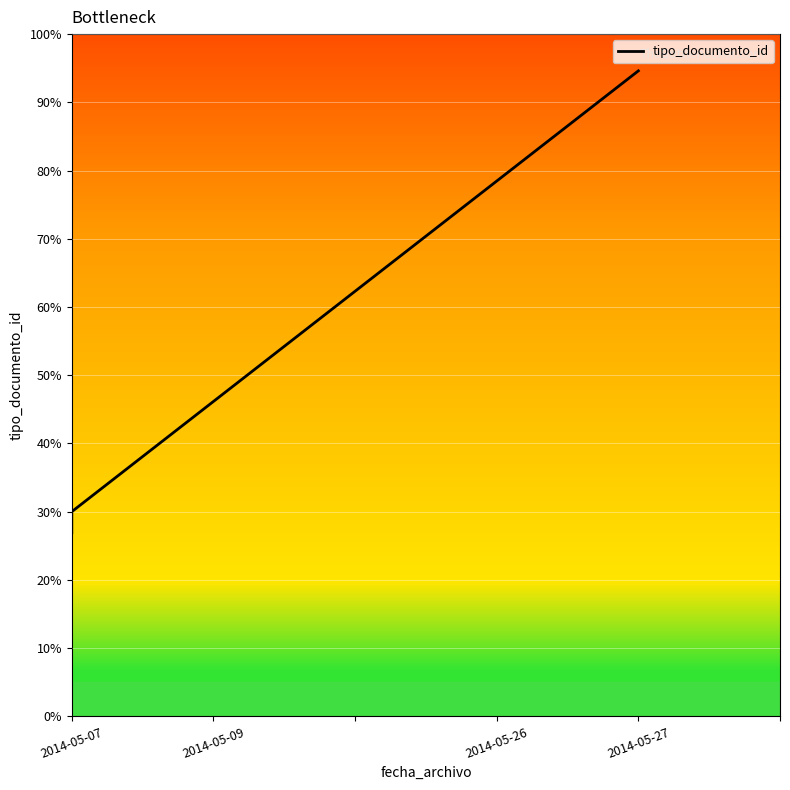

What is the label of the 4th point from the left?

2014-05-27